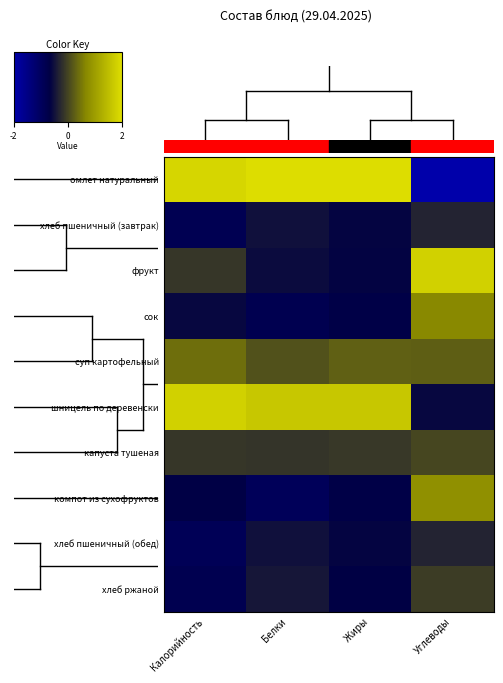

Rank the series by their maximum value, from highest to lowest.

омлет натуральный, шницель по деревенски, фрукт, компот из сухофруктов, сок, суп картофельный, капуста тушеная, хлеб ржаной, хлеб пшеничный (завтрак), хлеб пшеничный (обед)